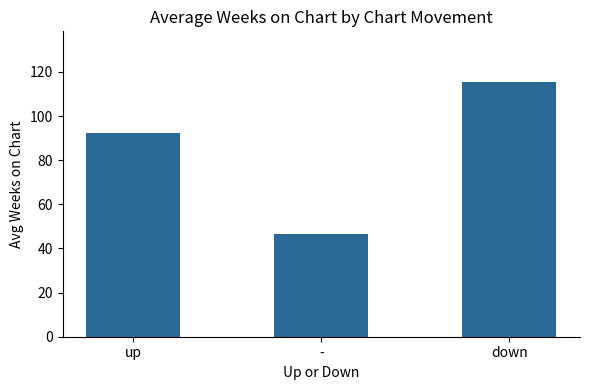

The chart shows a value of 30.1 at -. True or false?

False